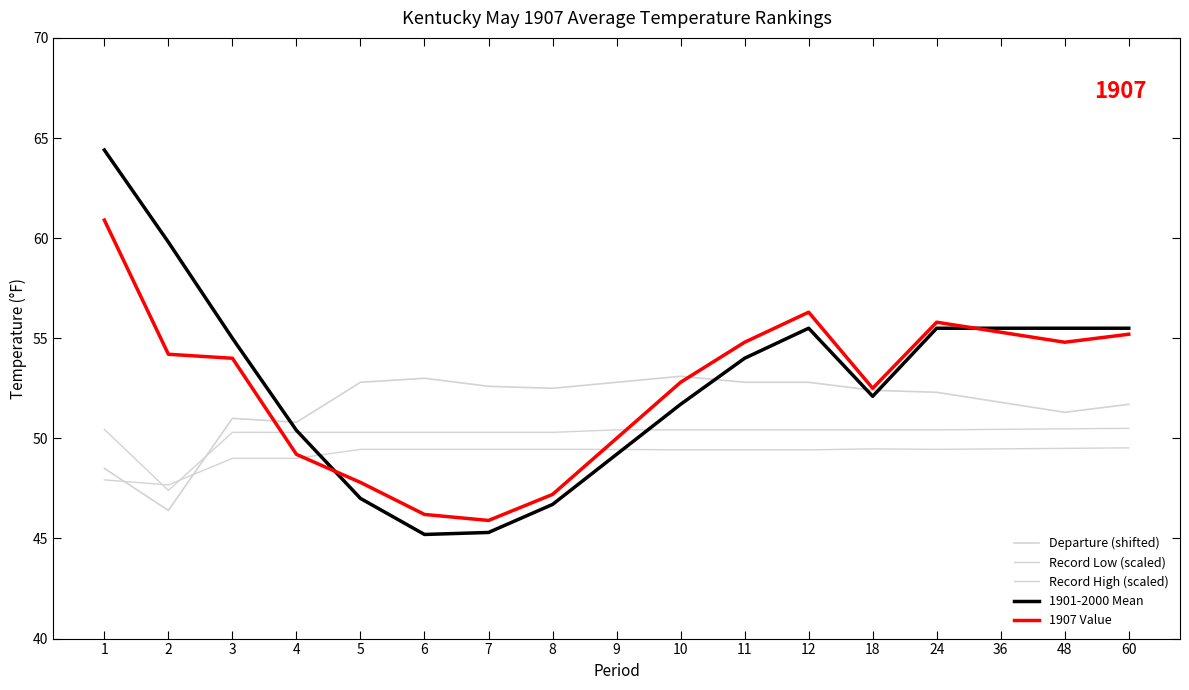

Is this an area chart (filled region under the line)?

No